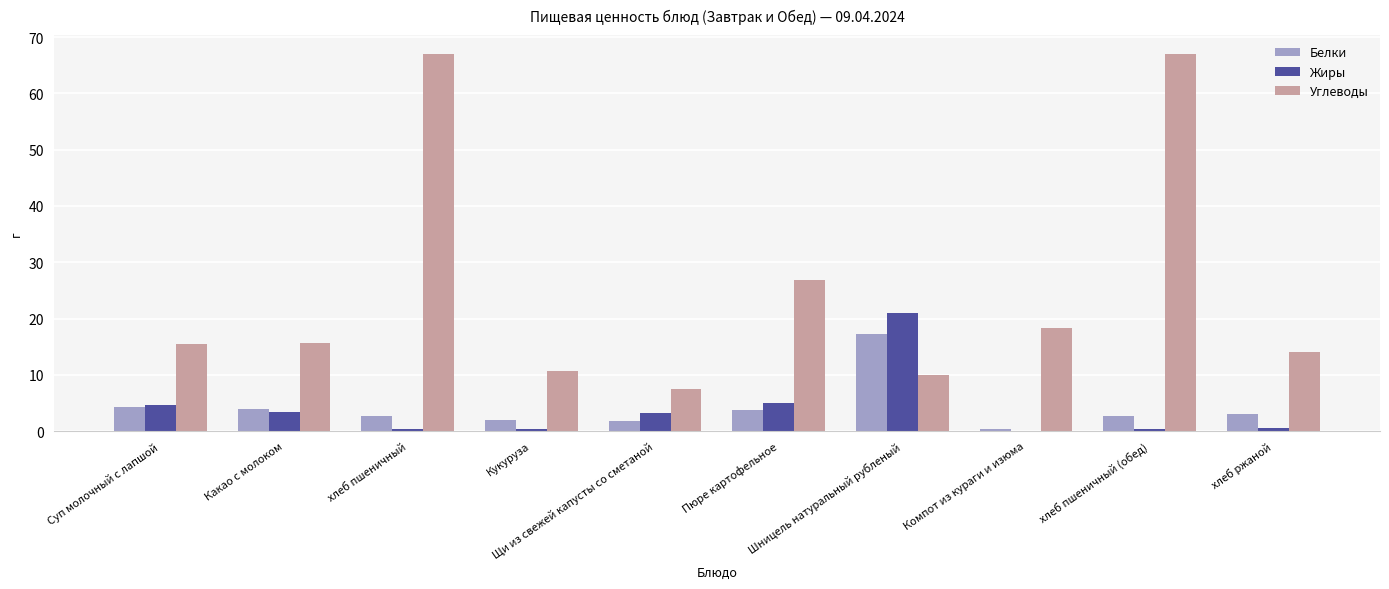

What is the greatest value displayed?

67.0